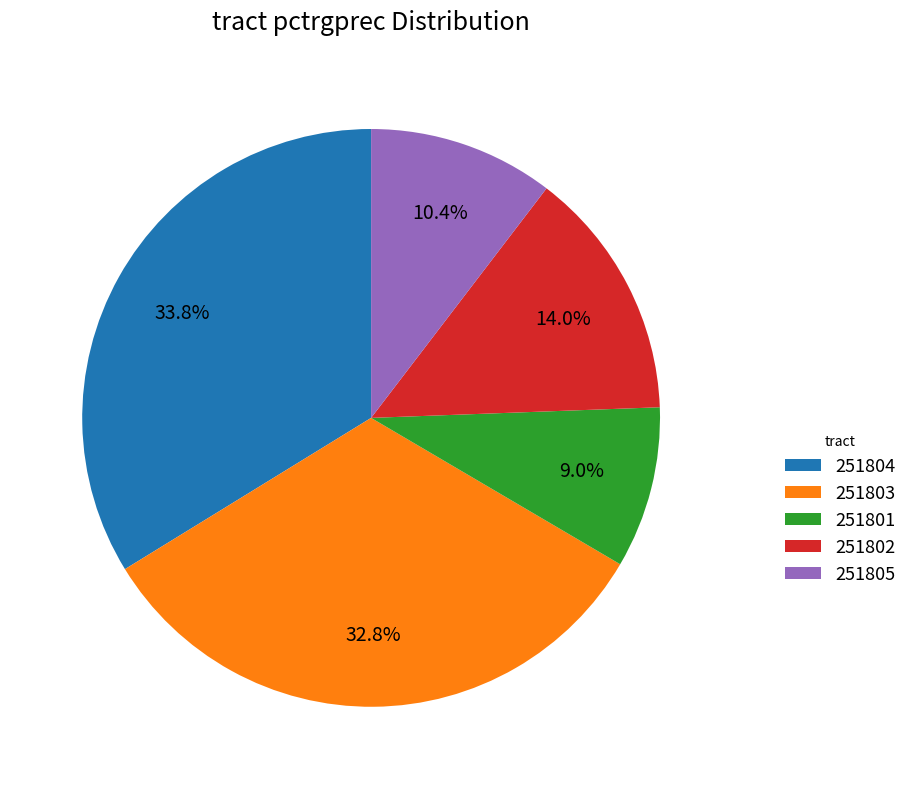

Which has a higher value, 251802 or 251804?

251804